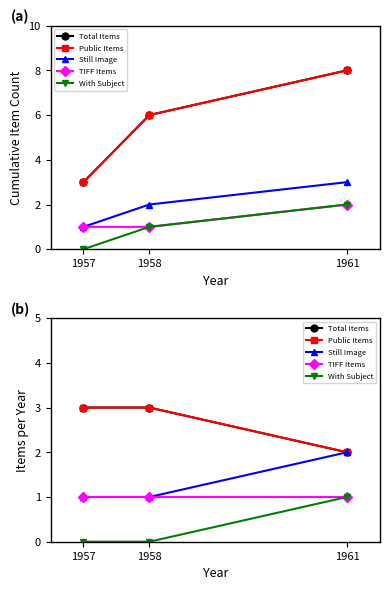

Which series has the largest range (max minus min)?

Total Items